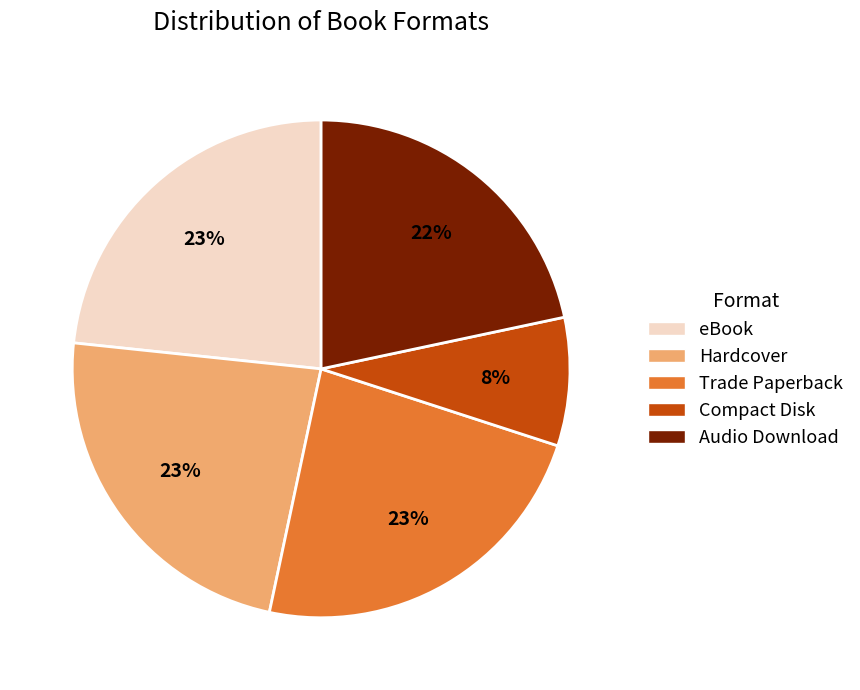

How many segments does this pie chart have?

5